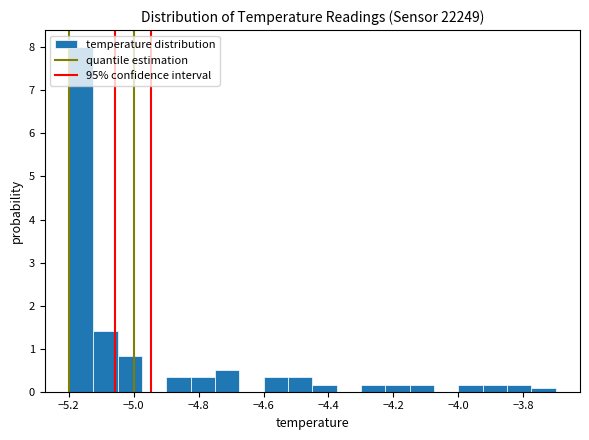

Read against the x-axis, roughly where is the centre of the tallest bar?

-5.16